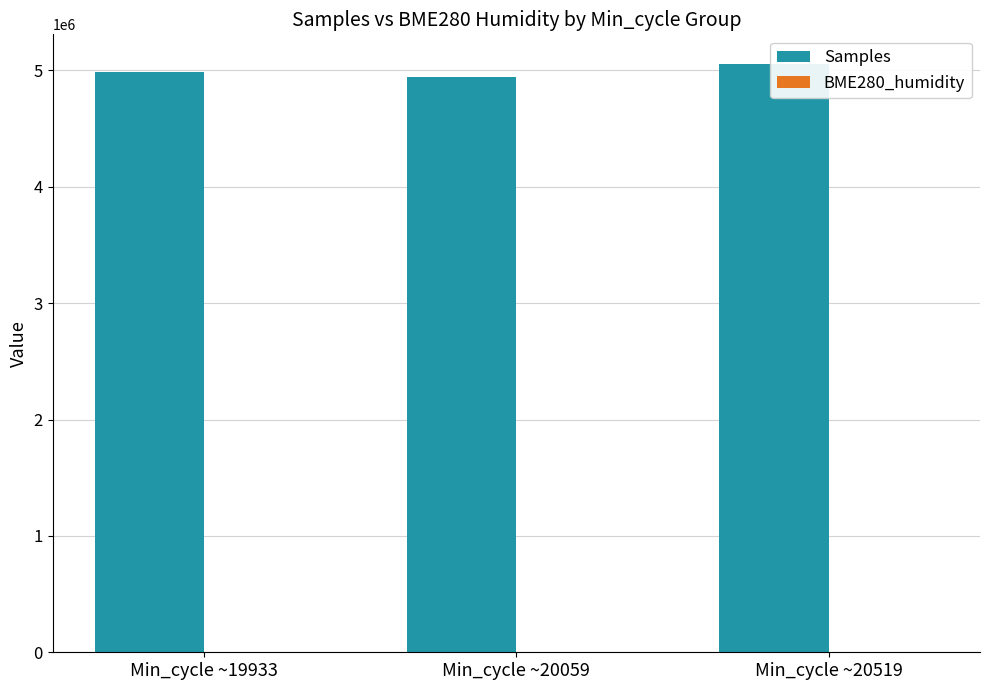

What is the value of the BME280_humidity bar at the 3rd from the left?

34.8